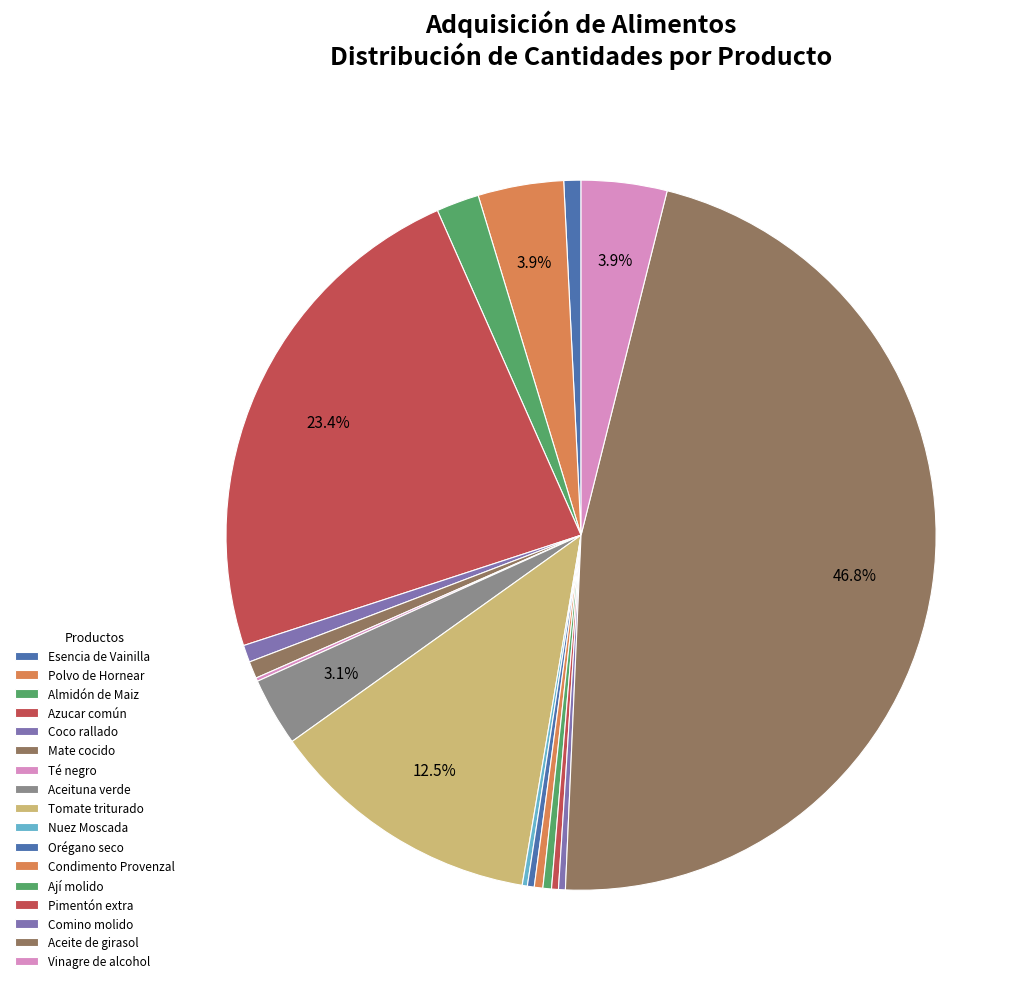

Does Ají molido account for over 50% of the chart?

No